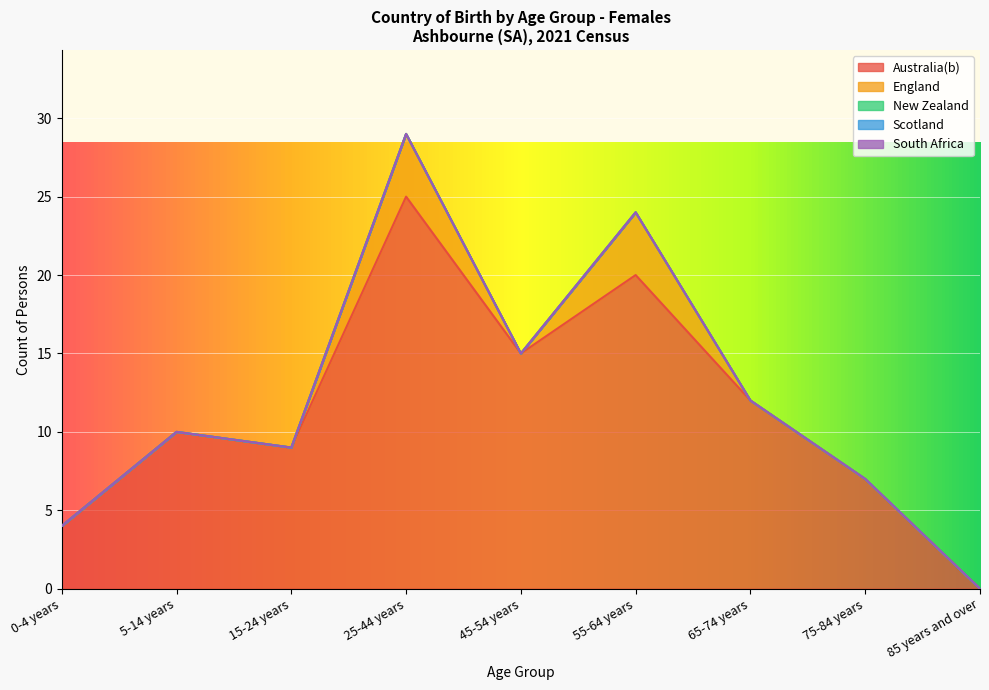

Where is Australia(b) nearest to the value 12?

65-74 years